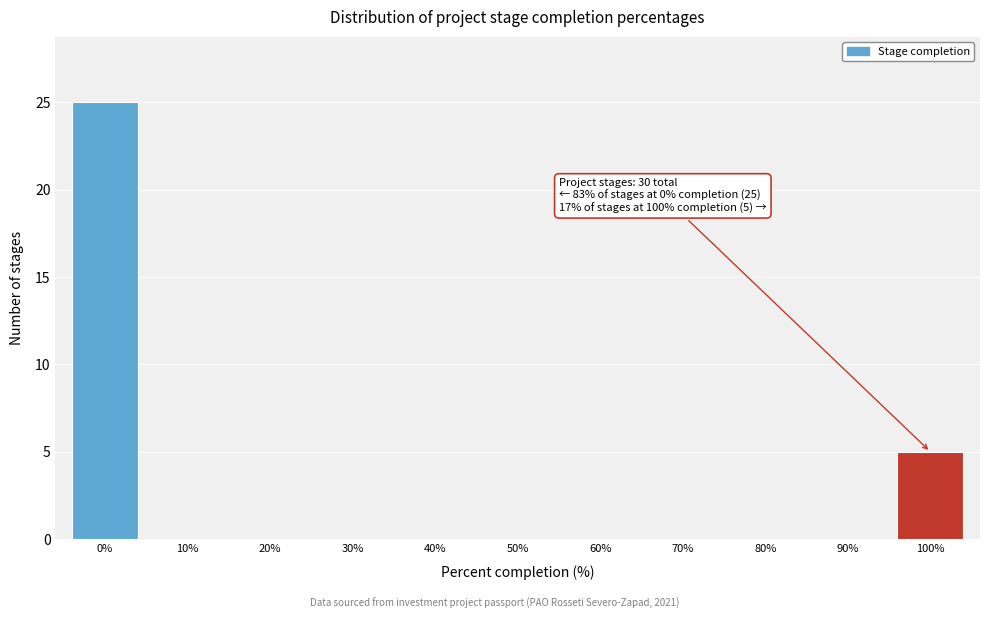

Reading left to right, list all the values displayed in this chart.

0%=25	10%=0	20%=0	30%=0	40%=0	50%=0	60%=0	70%=0	80%=0	90%=0	100%=5